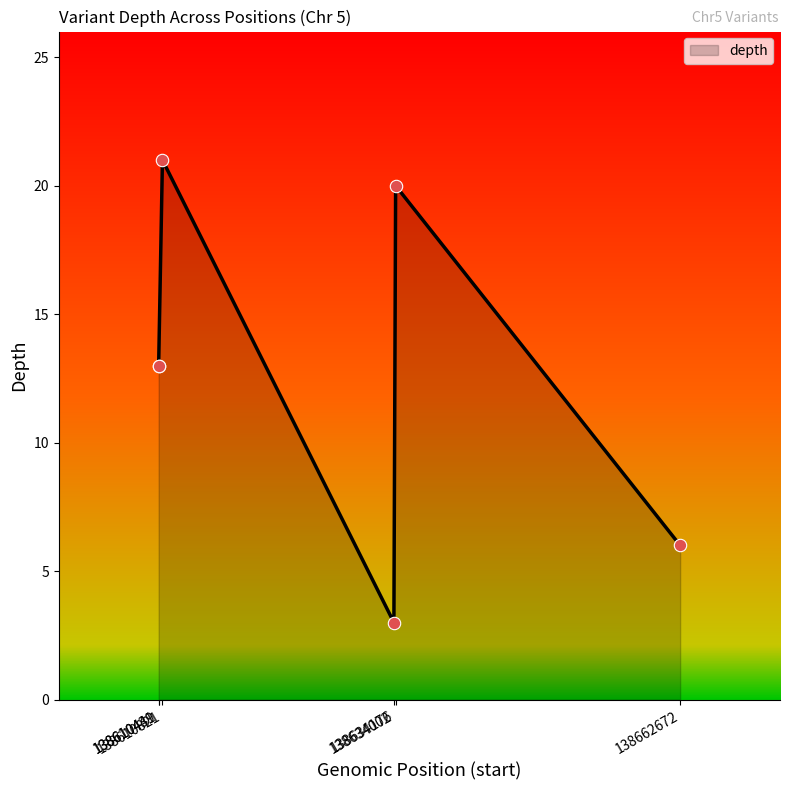

What is the change in value from 138610439 to 138634176?

+7